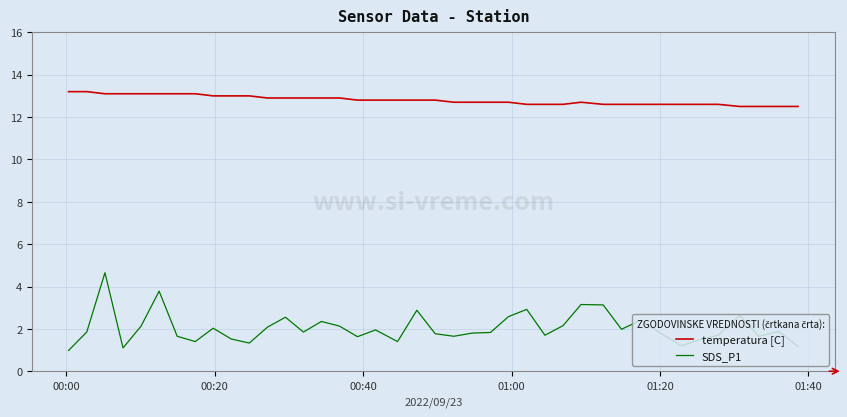

Rank the series by their average value, from lowest to highest.

SDS_P1, temperatura [C]